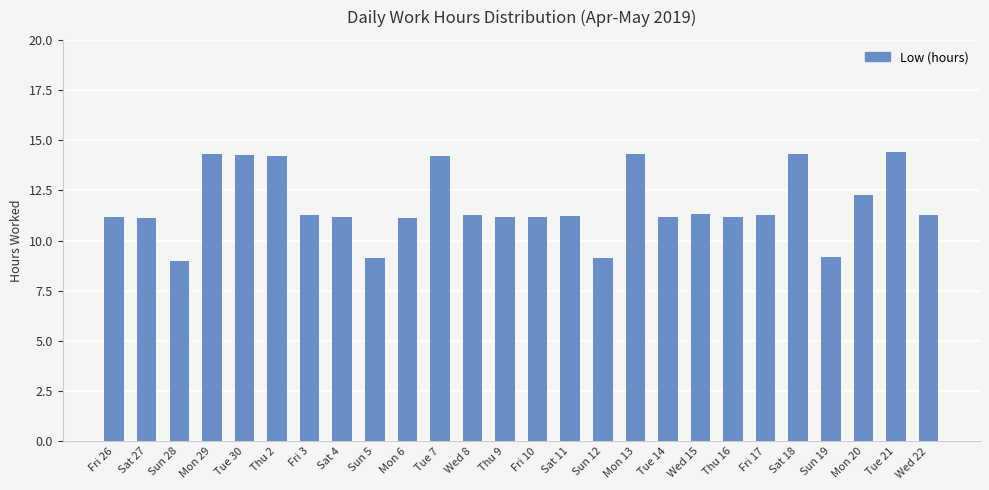

Where does the data first go above 11?

Fri 26